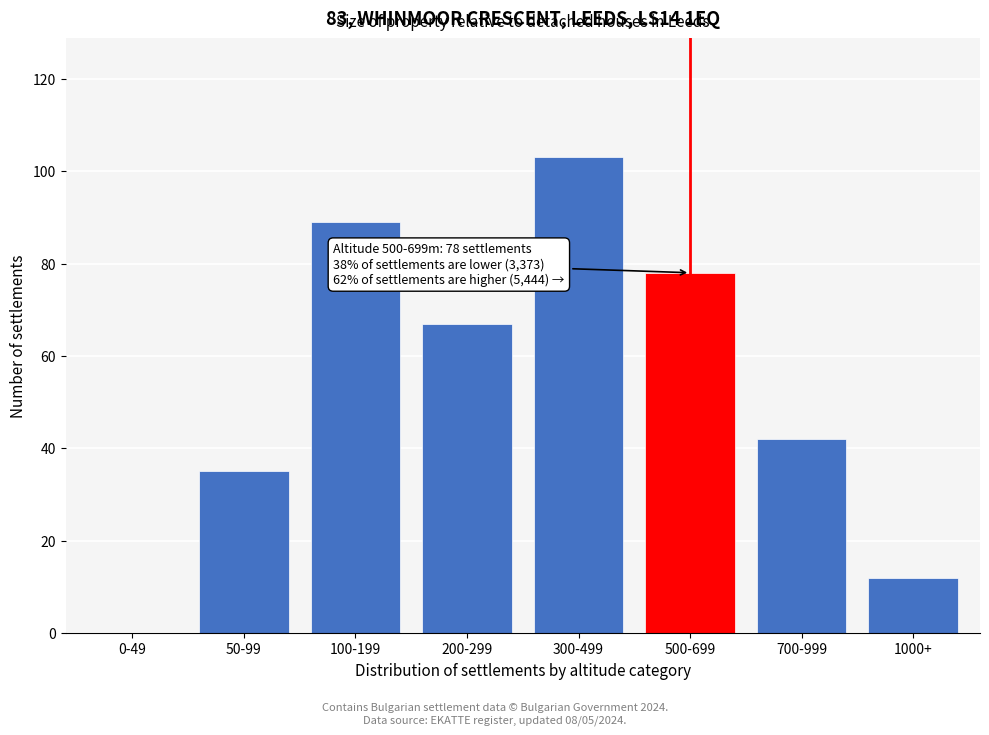

Reading left to right, what are all the values shown in this chart?

0-49=0	50-99=35	100-199=89	200-299=67	300-499=103	500-699=78	700-999=42	1000+=12